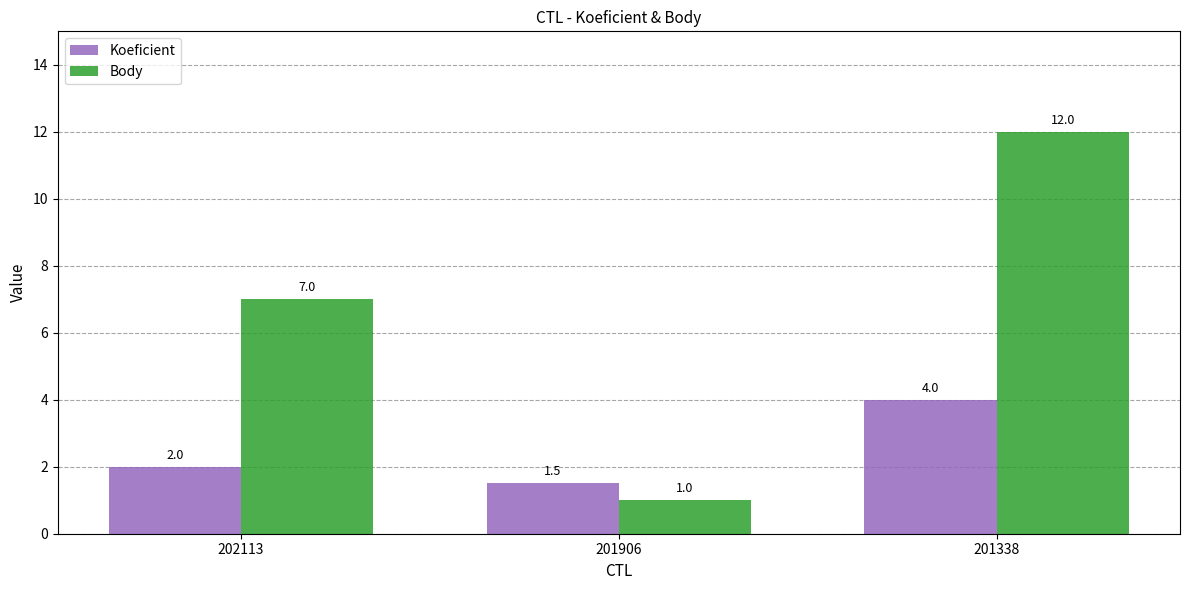

Does the chart contain any negative values?

No